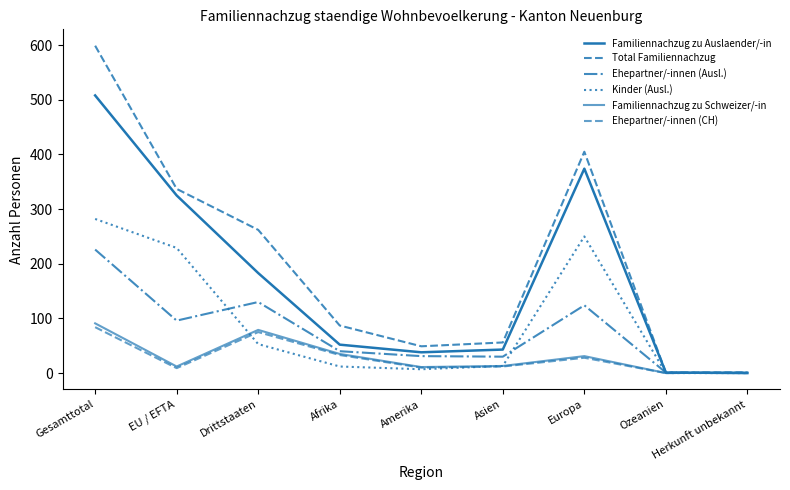

Which series has the largest range (max minus min)?

Total Familiennachzug